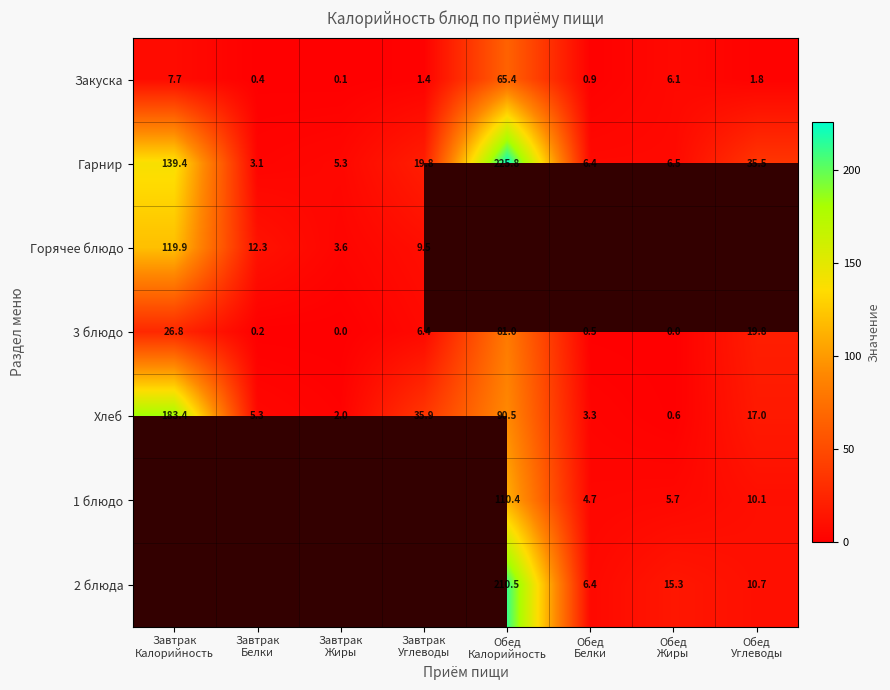

What is the average value of the 3 блюдо series?

16.8